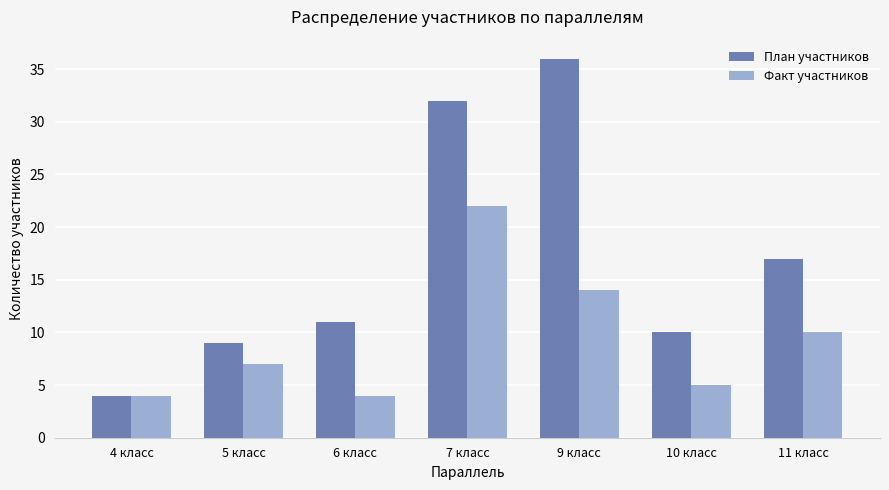

What is the lowest value of the Факт участников series?

4